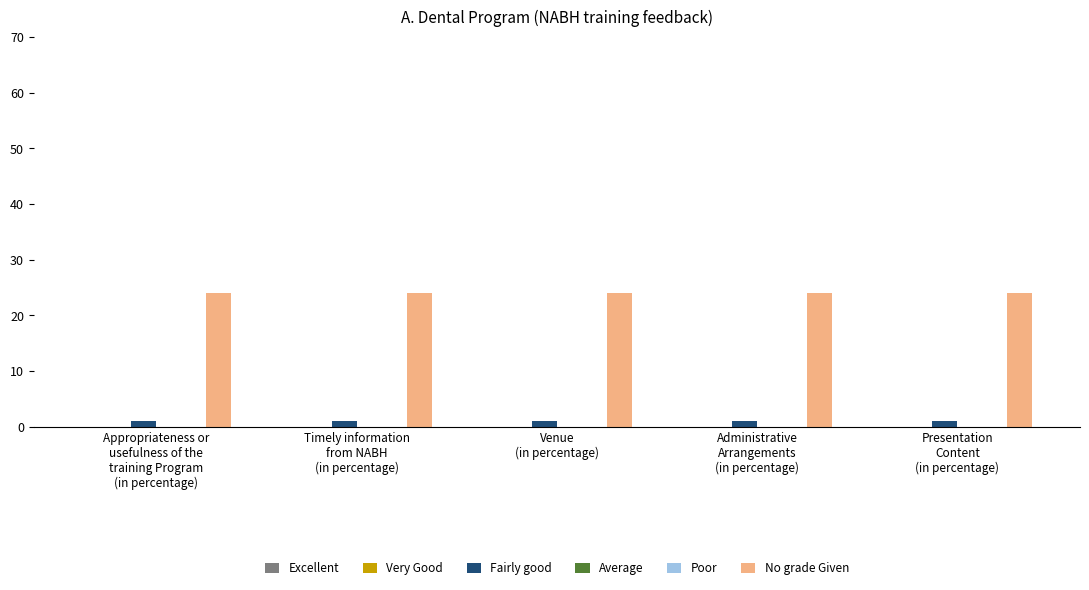

Is it true that Very Good equals 0 at Presentation
Content
(in percentage)?

True